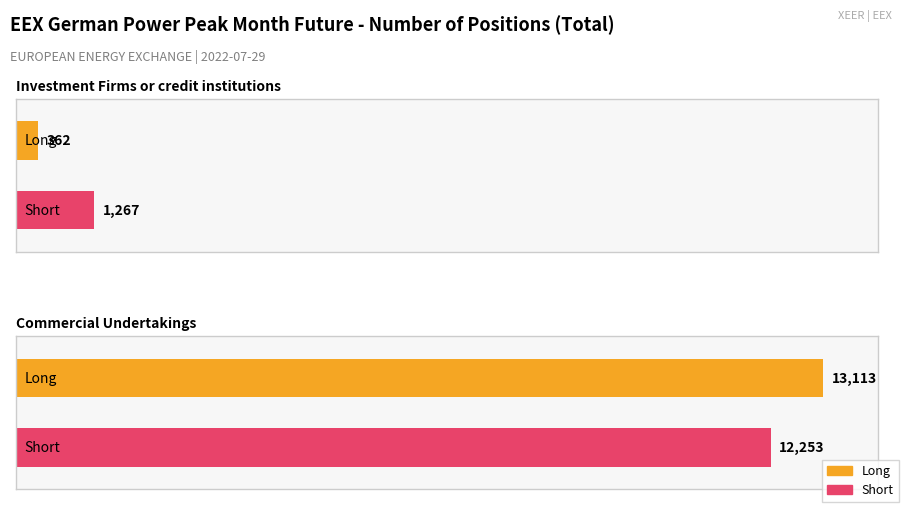

Rank the series at Commercial Undertakings from highest to lowest value.

Long, Short